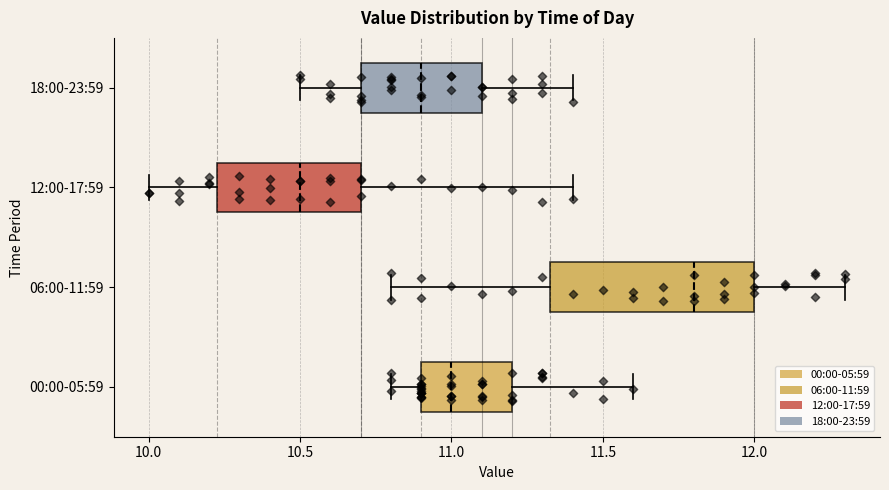

Comparing the boxes themselves (not the whiskers), which one is the widest?

06:00-11:59